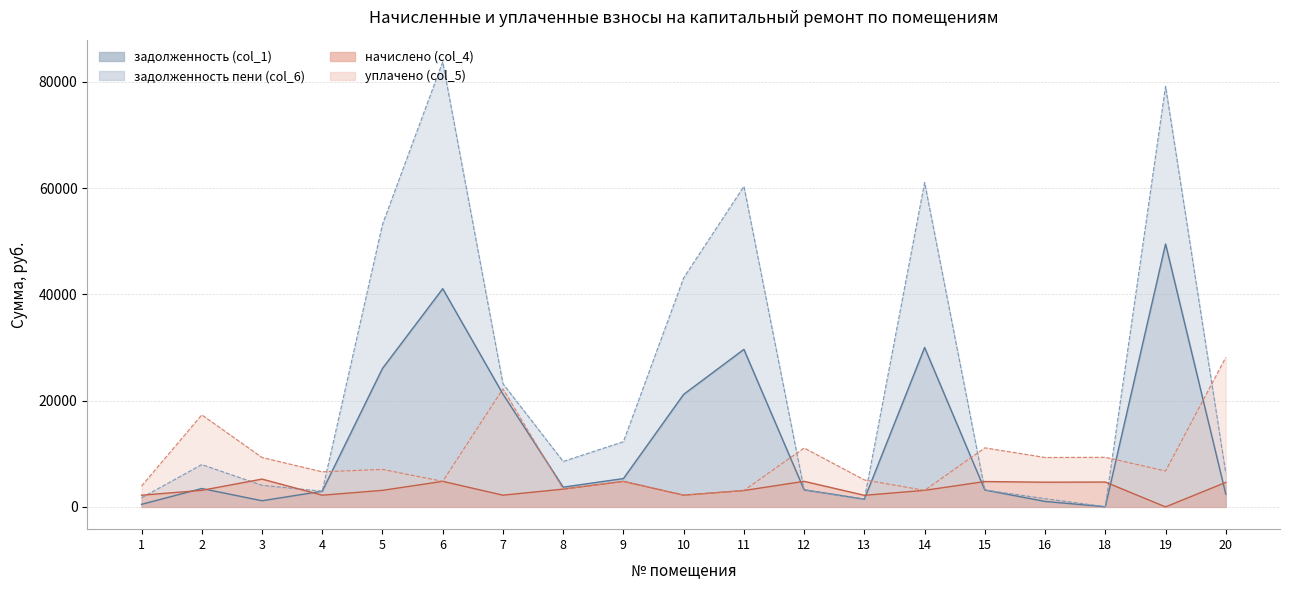

Does the chart have visible grid lines?

Yes